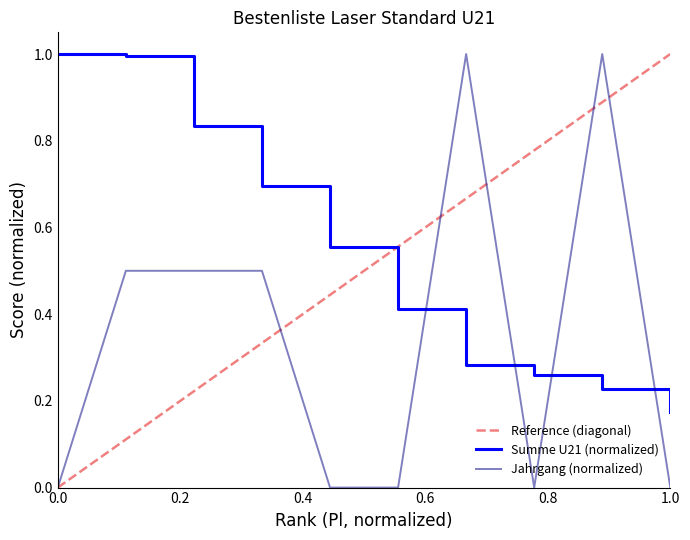

What is the greatest value displayed?

1.0